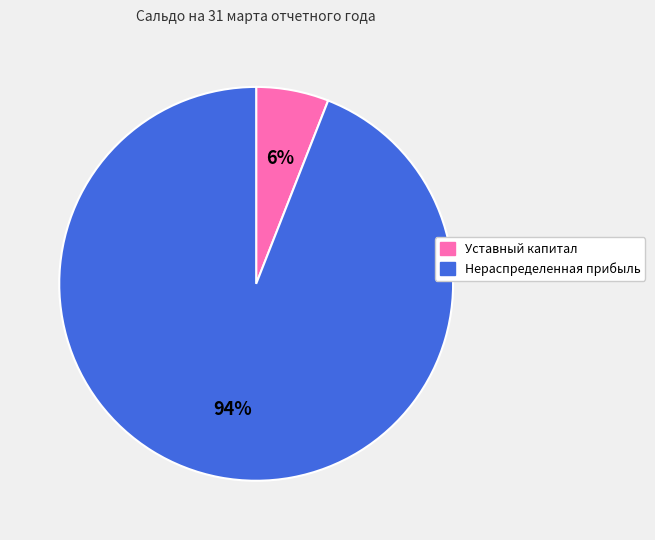

How many segments does this pie chart have?

2